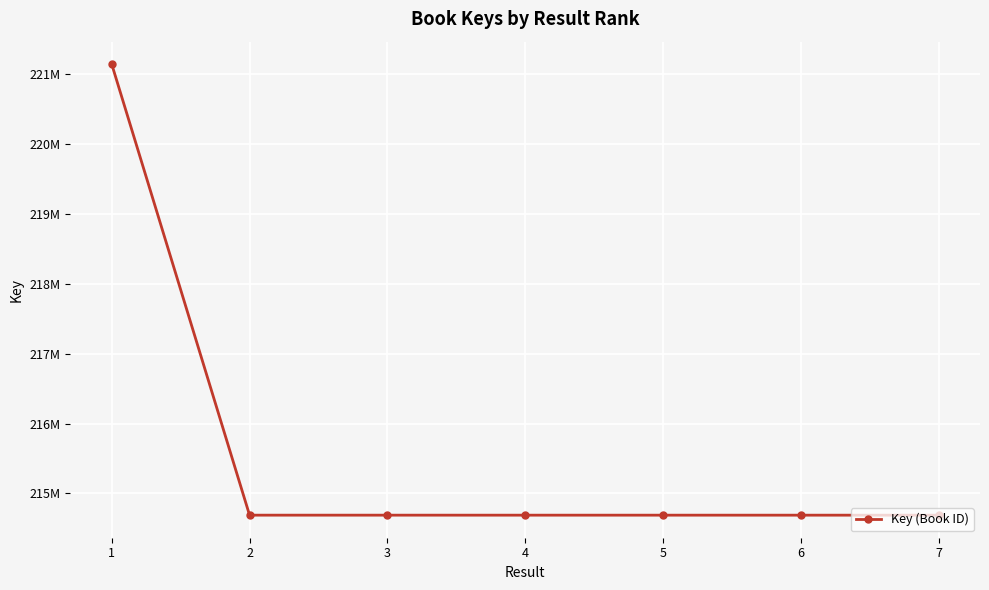

At which category does the data reach its first local peak?

5